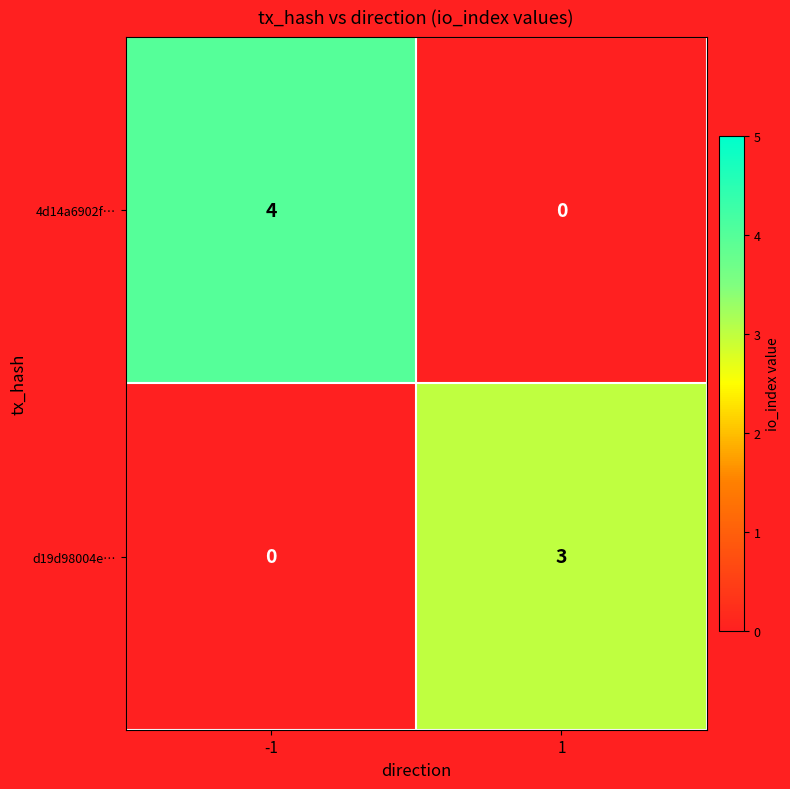

List the series in order of their overall mean, highest first.

4d14a6902f…, d19d98004e…